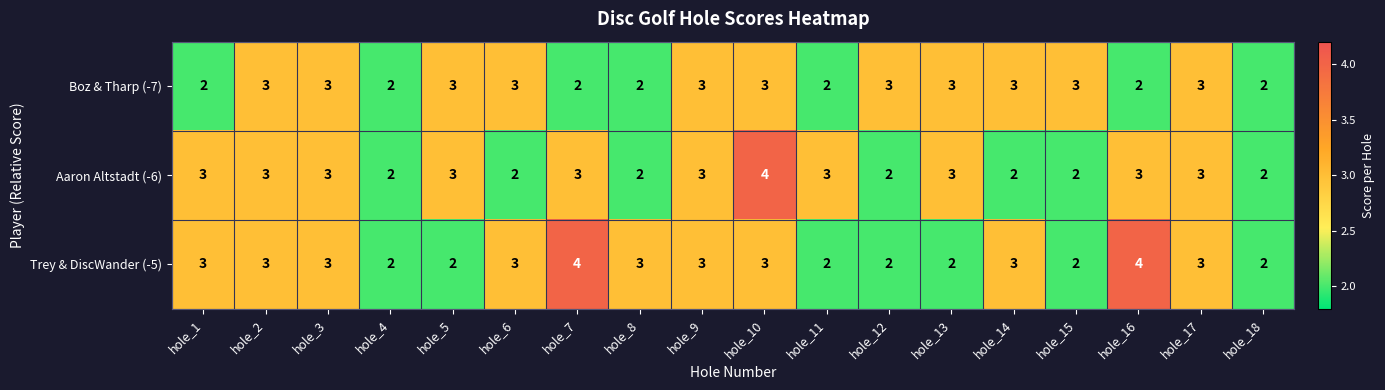

Count the Trey & DiscWander (-5) values in the range 2 to 3.

16